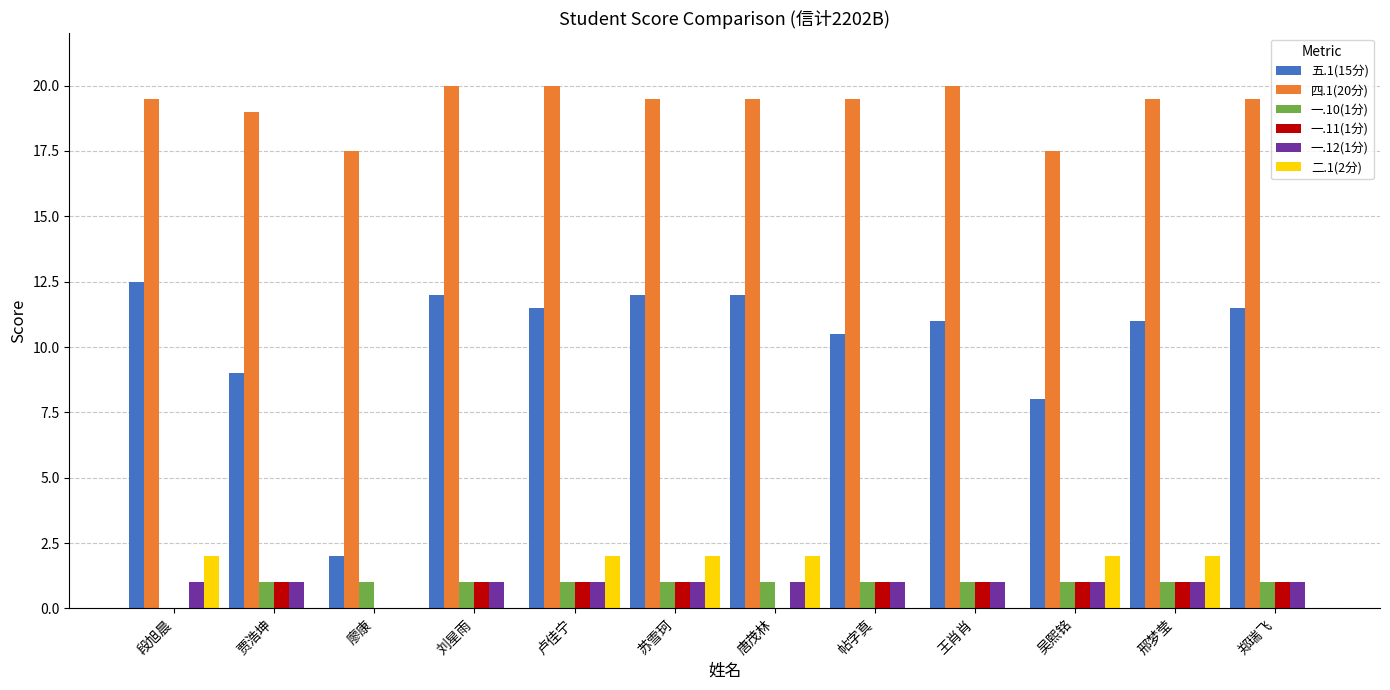

Reading right to left, transcribe all the data shown in this chart.

五.1(15分): 郑瑞飞=11.5	邢梦莹=11.0	吴熙铭=8.0	王肖肖=11.0	帖字真=10.5	唐茂林=12.0	苏雪珂=12.0	卢佳宁=11.5	刘星雨=12.0	廖康=2.0	贾浩坤=9.0	段旭晨=12.5
四.1(20分): 郑瑞飞=19.5	邢梦莹=19.5	吴熙铭=17.5	王肖肖=20.0	帖字真=19.5	唐茂林=19.5	苏雪珂=19.5	卢佳宁=20.0	刘星雨=20.0	廖康=17.5	贾浩坤=19.0	段旭晨=19.5
一.10(1分): 郑瑞飞=1.0	邢梦莹=1.0	吴熙铭=1.0	王肖肖=1.0	帖字真=1.0	唐茂林=1.0	苏雪珂=1.0	卢佳宁=1.0	刘星雨=1.0	廖康=1.0	贾浩坤=1.0	段旭晨=0.0
一.11(1分): 郑瑞飞=1.0	邢梦莹=1.0	吴熙铭=1.0	王肖肖=1.0	帖字真=1.0	唐茂林=0.0	苏雪珂=1.0	卢佳宁=1.0	刘星雨=1.0	廖康=0.0	贾浩坤=1.0	段旭晨=0.0
一.12(1分): 郑瑞飞=1.0	邢梦莹=1.0	吴熙铭=1.0	王肖肖=1.0	帖字真=1.0	唐茂林=1.0	苏雪珂=1.0	卢佳宁=1.0	刘星雨=1.0	廖康=0.0	贾浩坤=1.0	段旭晨=1.0
二.1(2分): 郑瑞飞=0.0	邢梦莹=2.0	吴熙铭=2.0	王肖肖=0.0	帖字真=0.0	唐茂林=2.0	苏雪珂=2.0	卢佳宁=2.0	刘星雨=0.0	廖康=0.0	贾浩坤=0.0	段旭晨=2.0